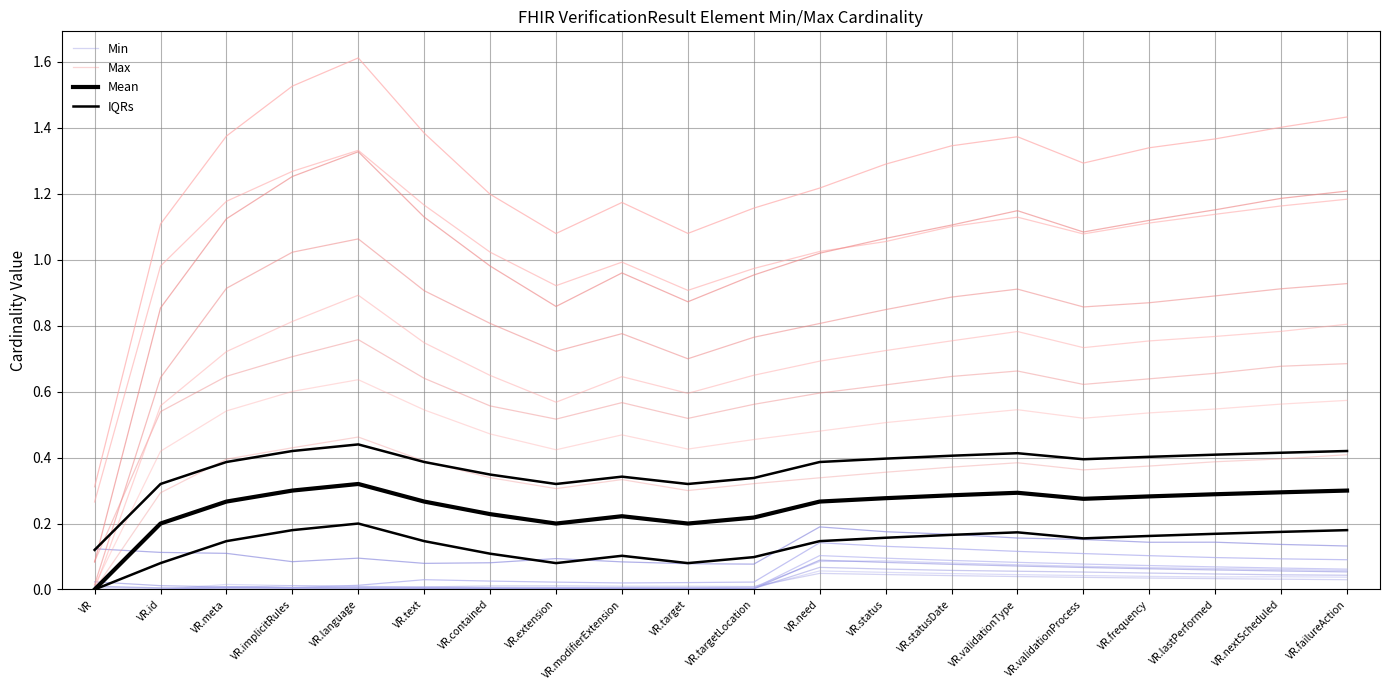

What is the average value of the Mean series?

0.2